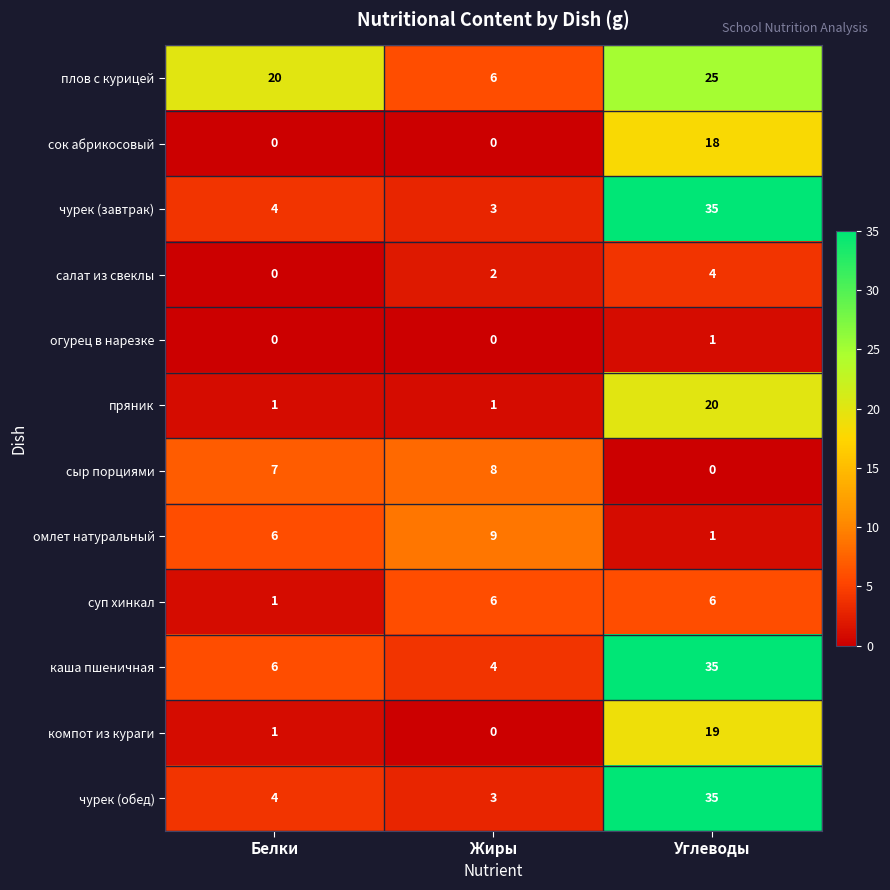

Rank the categories by чурек (обед) value from lowest to highest.

Жиры, Белки, Углеводы